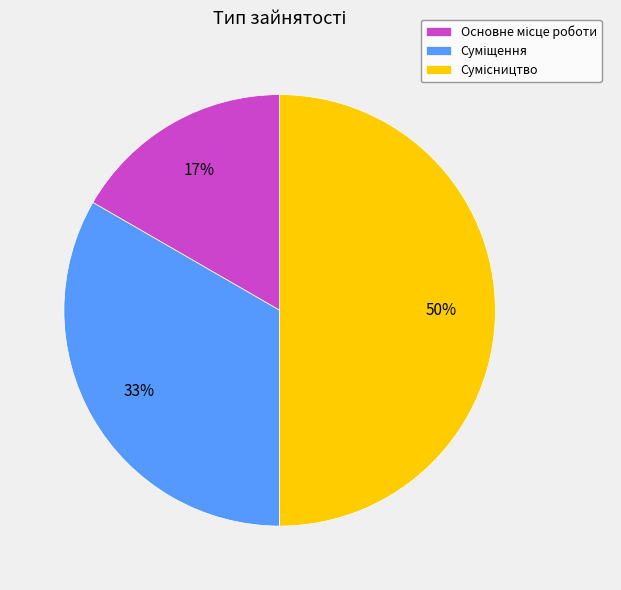

To the nearest percent, what is the difference between the largest and smallest slice percentages?

33%